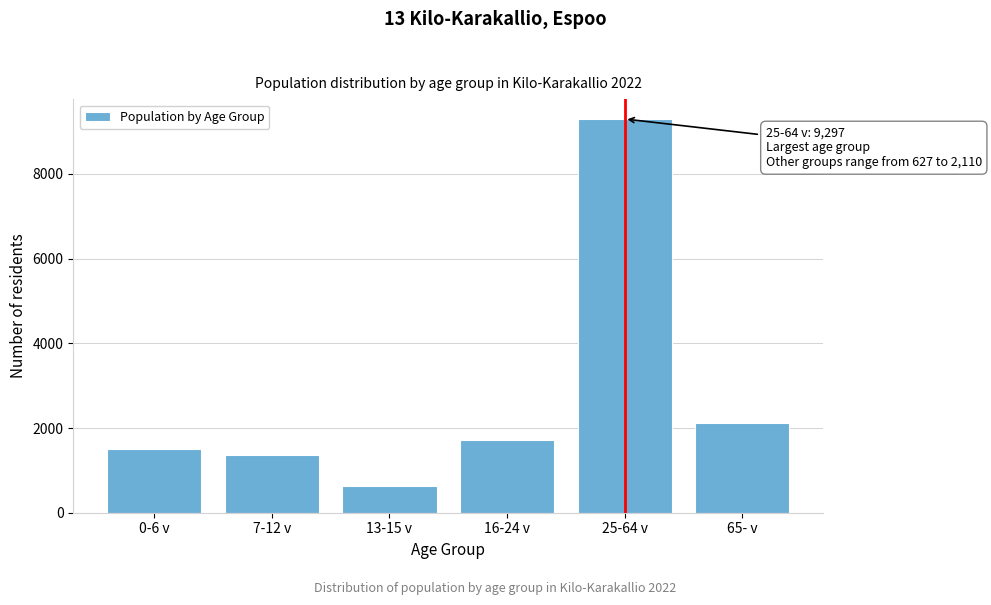

Reading left to right, list all the values displayed in this chart.

0-6 v=1501	7-12 v=1354	13-15 v=627	16-24 v=1710	25-64 v=9297	65- v=2110